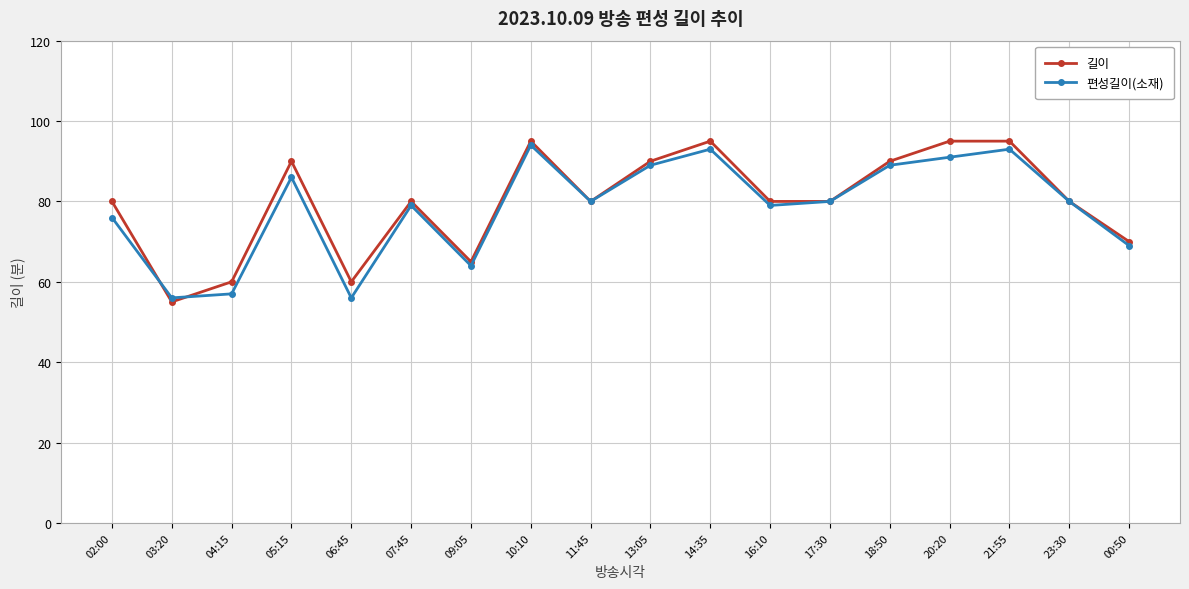

Read the 길이 value at 05:15, to the nearest 5.

90